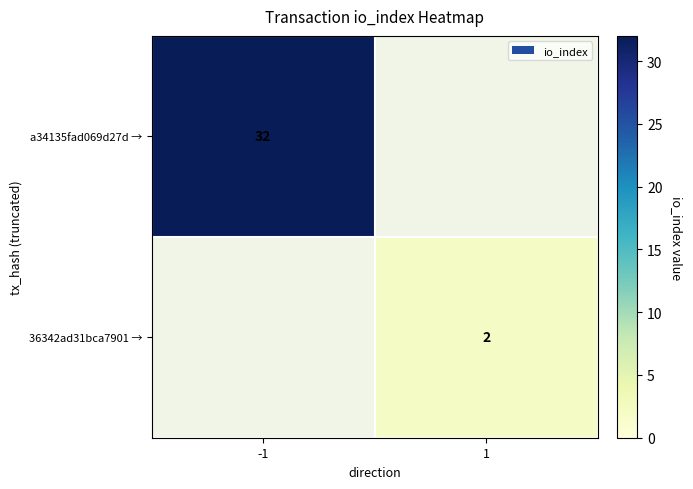

How many data points does each series have?

2